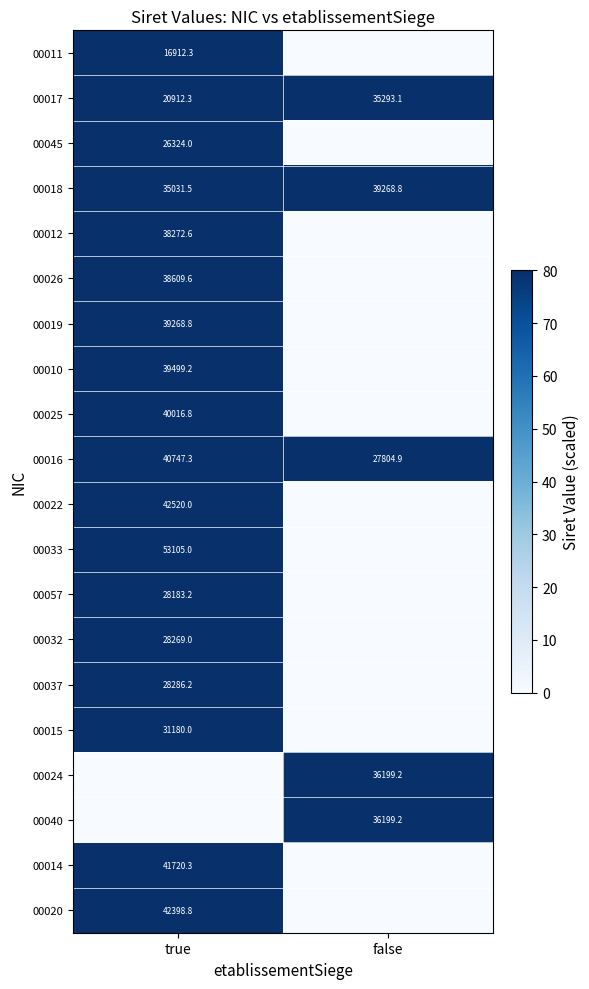

What value does the 00017 series have at false?

35293.1